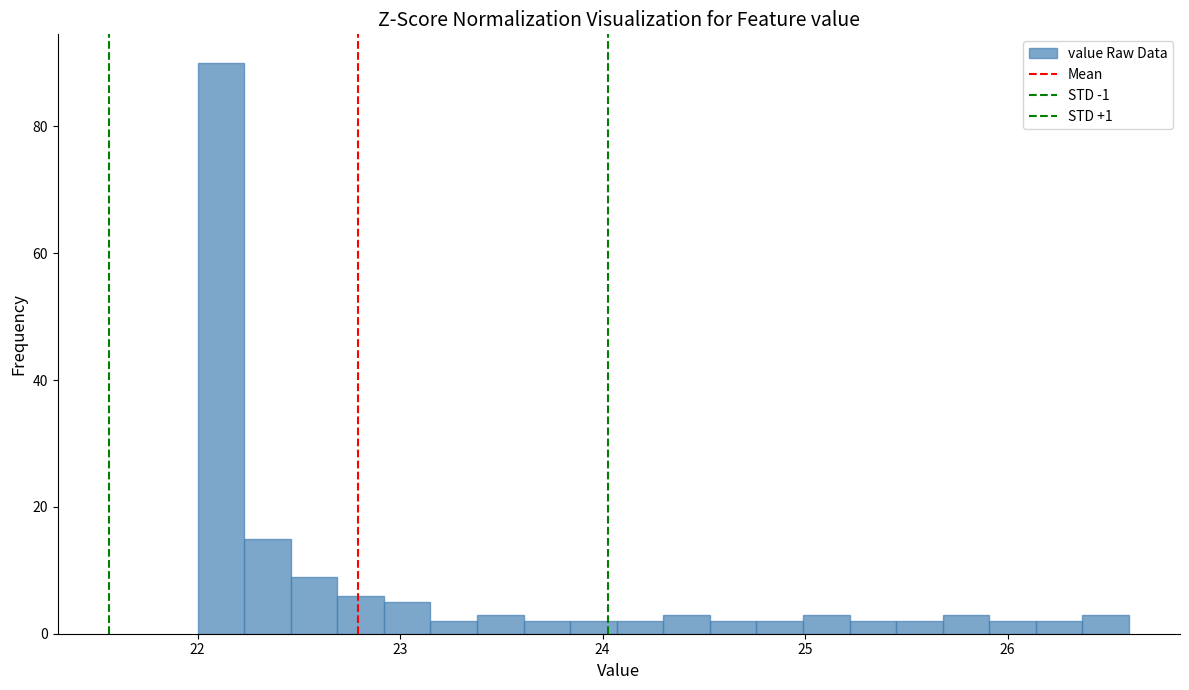

Read against the x-axis, roughly where is the centre of the tallest bar?

22.1